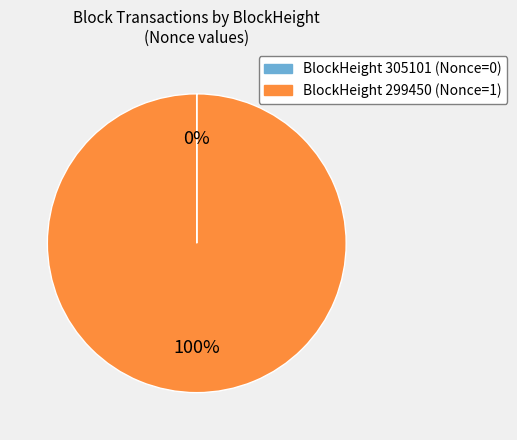

To the nearest percent, what is the difference between the largest and smallest slice percentages?

100%